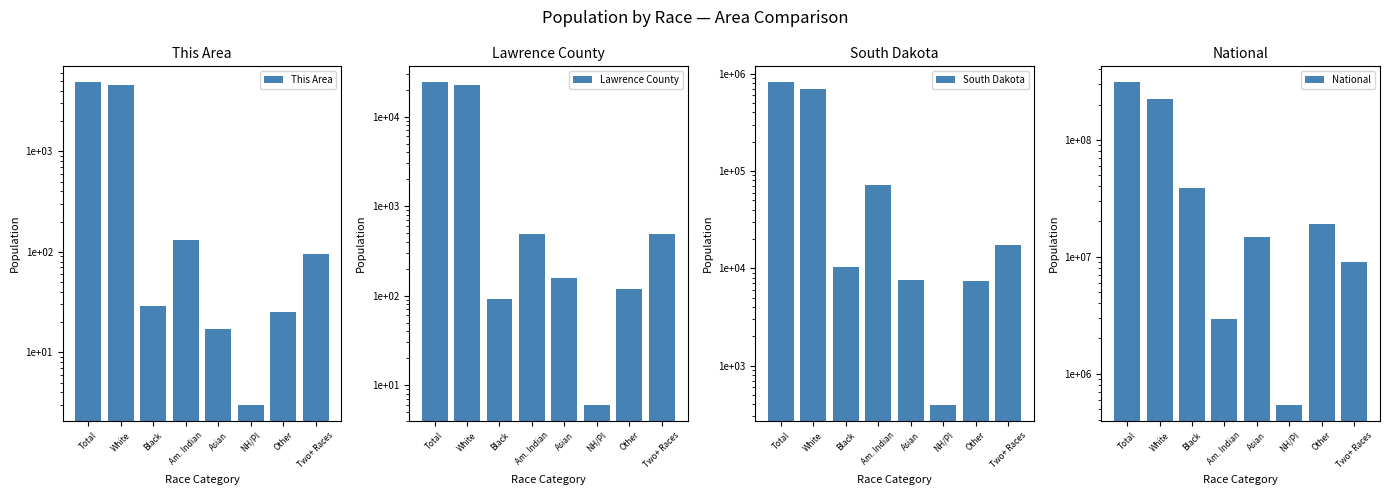

Which series has the largest range (max minus min)?

National